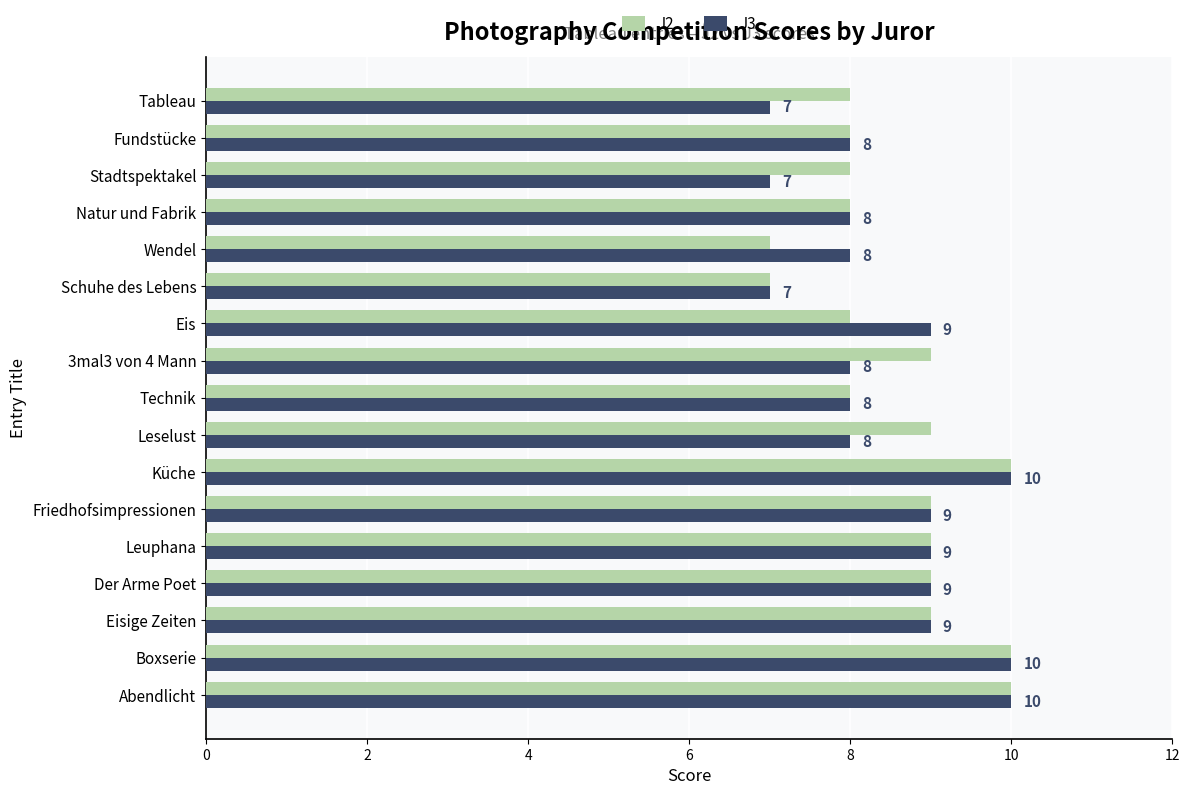

What is the minimum value shown in the chart?

7